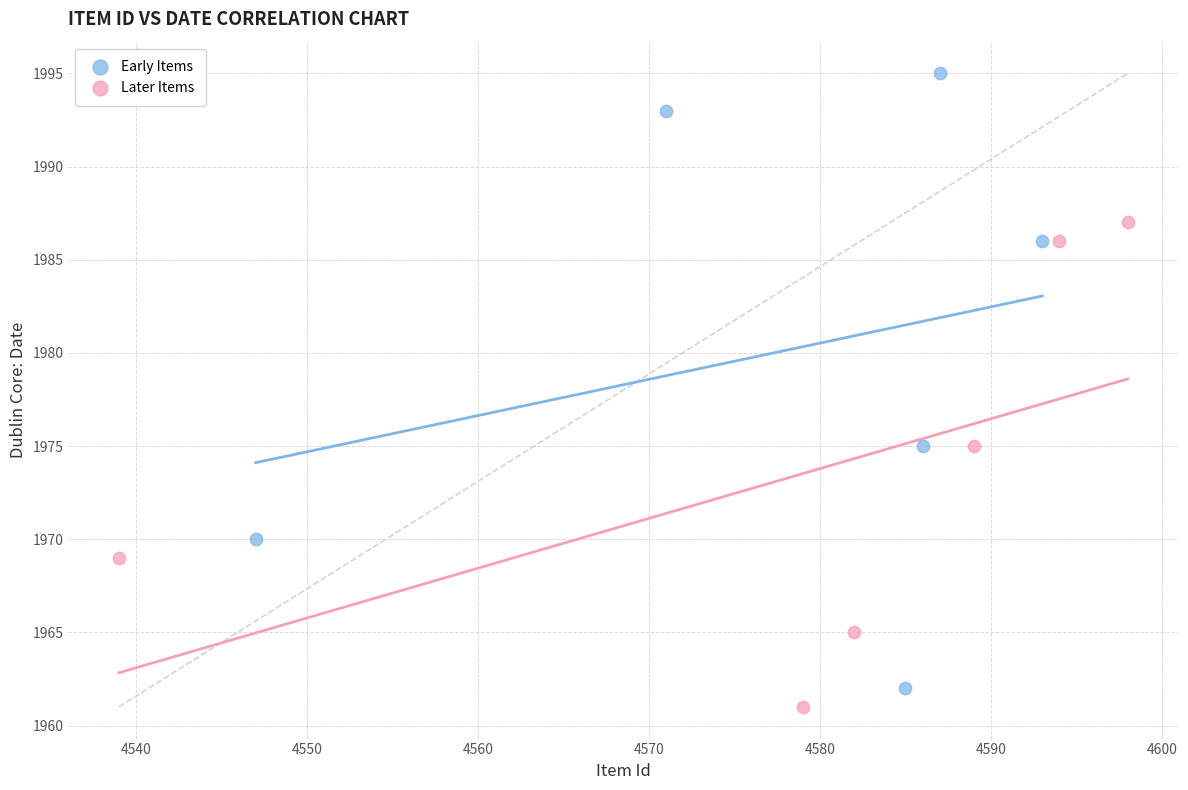

Which series has the largest Y range (max minus min)?

Early Items